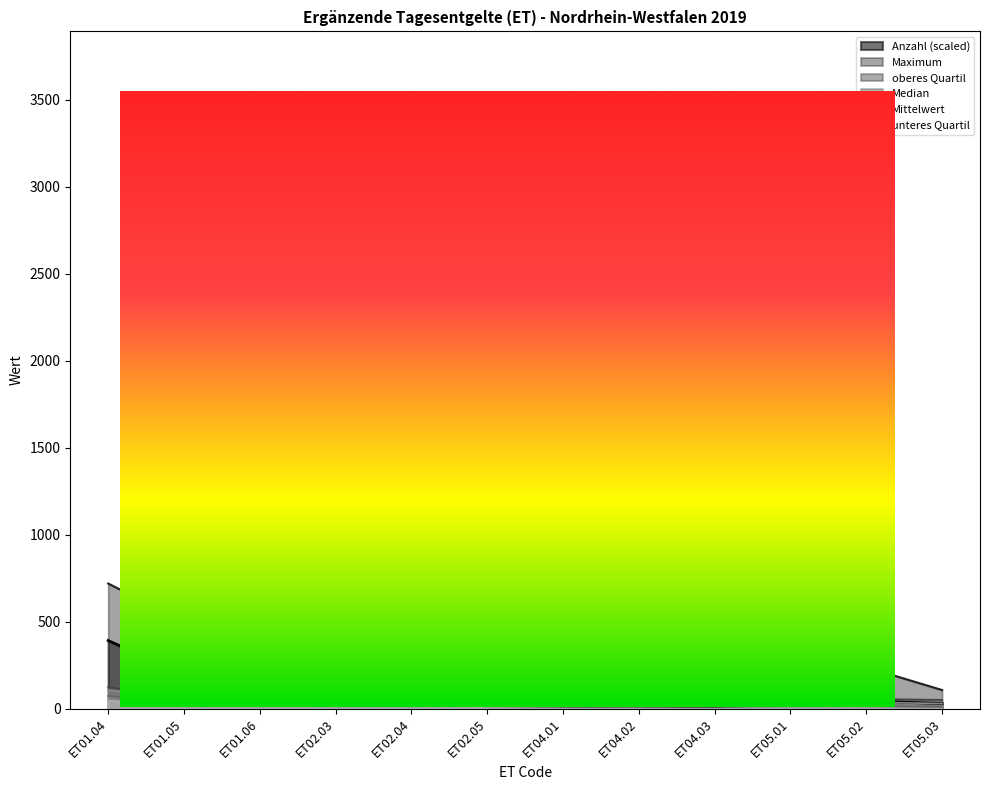

Is the value of Maximum at ET02.04 greater than the value of unteres Quartil at ET04.02?

Yes